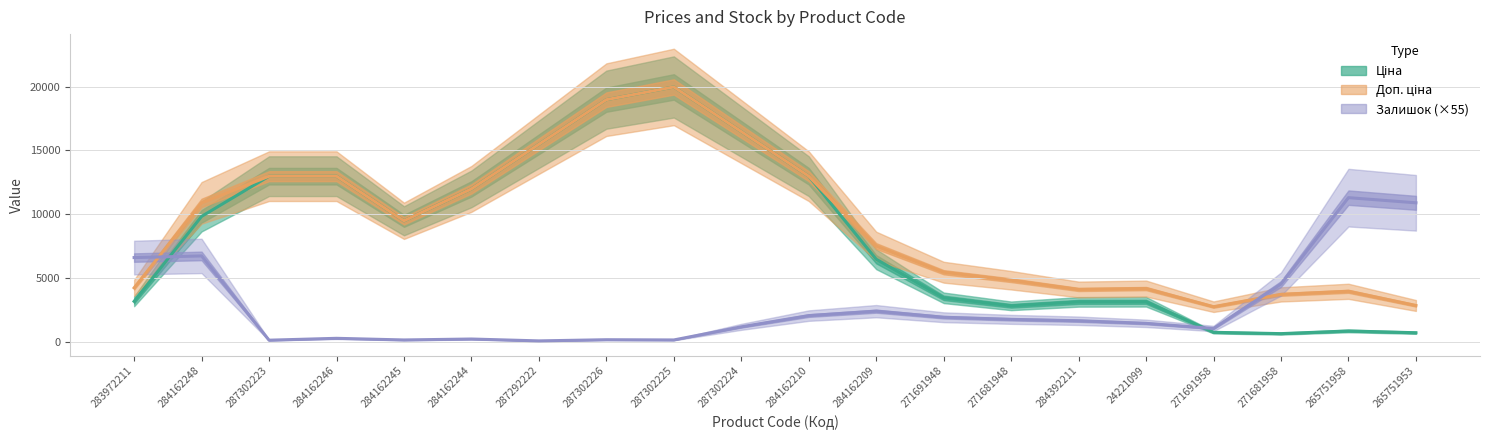

Reading left to right, what are all the values shown in this chart?

Ціна: 3170.7	9825.4	12974.8	12974.8	9480.1	11978.8	15473.5	18968.2	19964.2	16469.5	12974.8	6467.8	3446.6	2818.7	3129.5	3138.4	745.0	642.3	850.4	711.6
Доп. ціна: 4228.4	10883.1	12974.8	12974.8	9480.1	11978.8	15473.5	18968.2	19964.2	16469.5	12974.8	7501.7	5452.5	4824.7	4101.3	4172.2	2750.8	3715.6	3957.1	2846.3
Залишок (×55): 6600.0	6728.3	128.3	275.0	146.7	220.0	73.3	165.0	146.7	1173.3	2053.3	2401.7	1925.0	1760.0	1650.0	1448.3	1045.0	4528.3	11293.3	10890.0